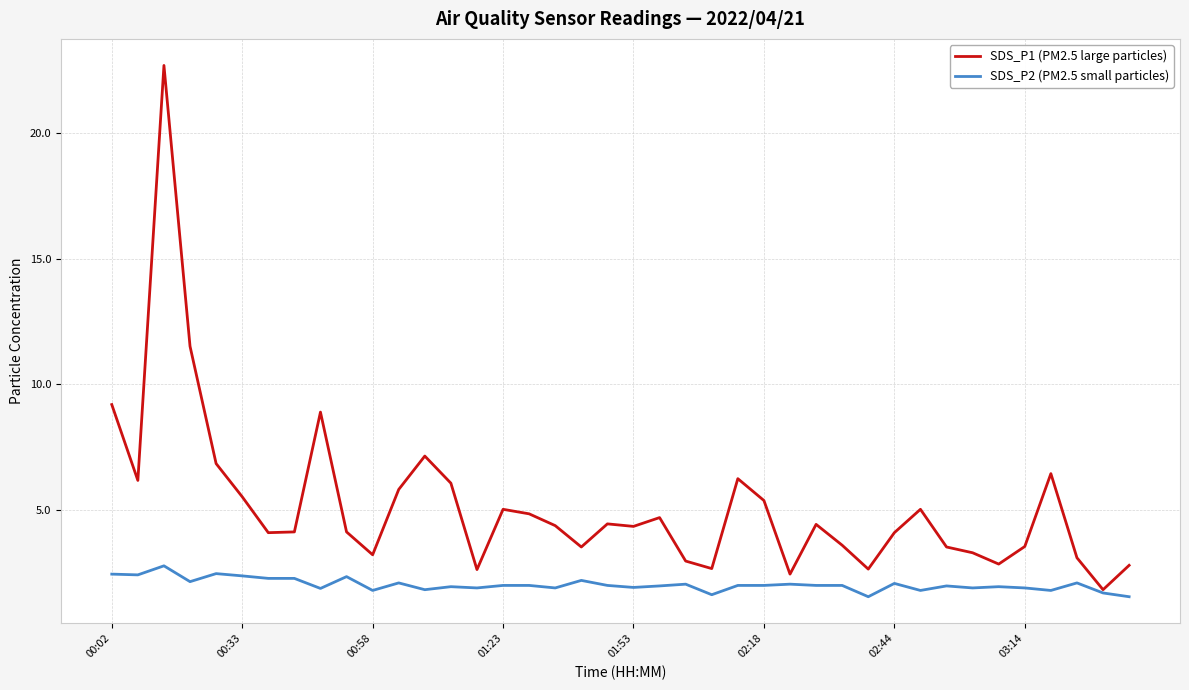

Rank the series by their average value, from lowest to highest.

SDS_P2 (PM2.5 small particles), SDS_P1 (PM2.5 large particles)